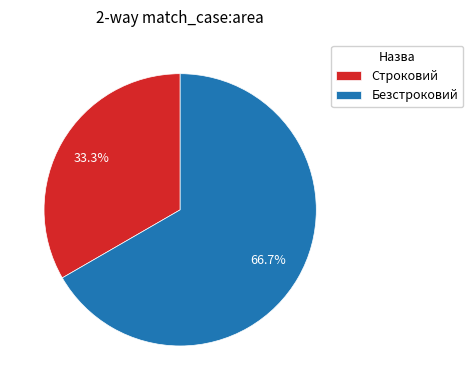

To the nearest percent, what is the combined percentage of Строковий and Безстроковий?

100%